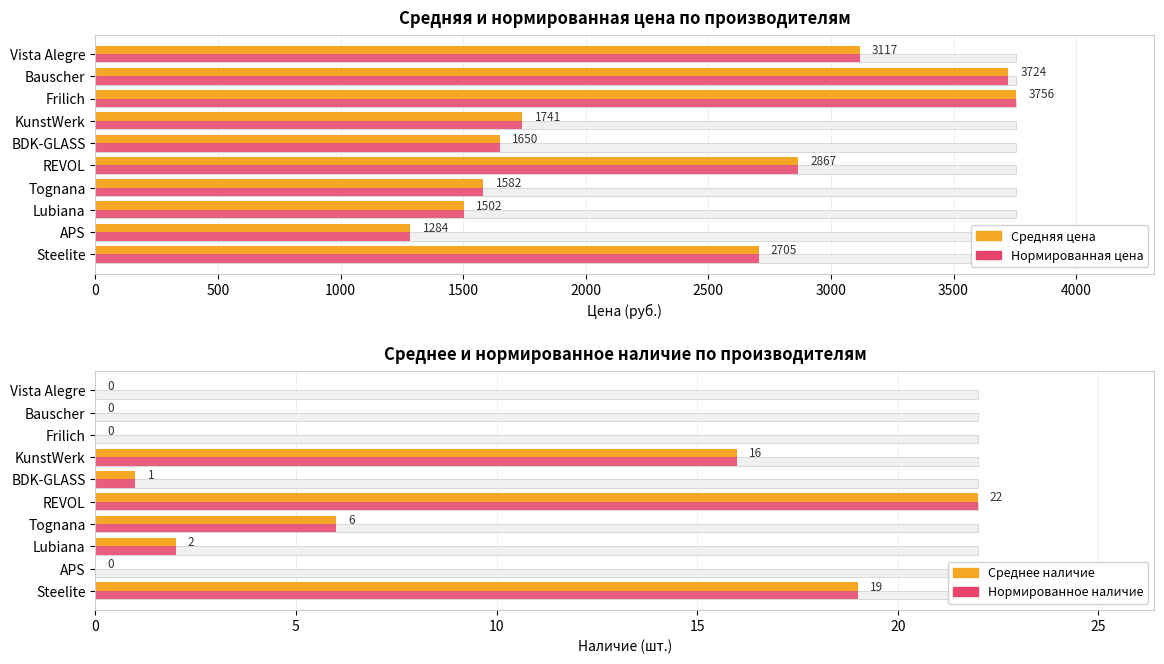

What is the difference between the second highest and minimum values in the Нормированное наличие series?

19